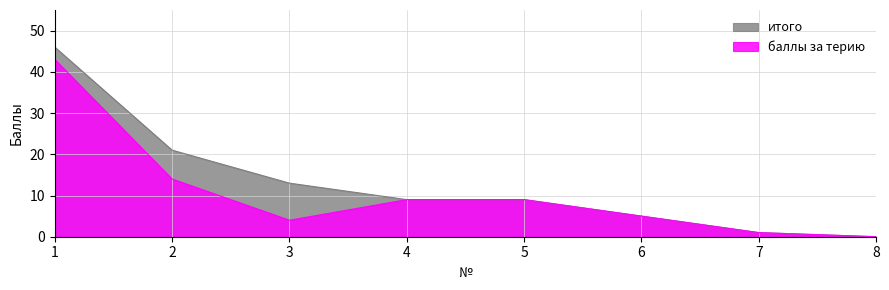

What is the maximum value for итого?

46